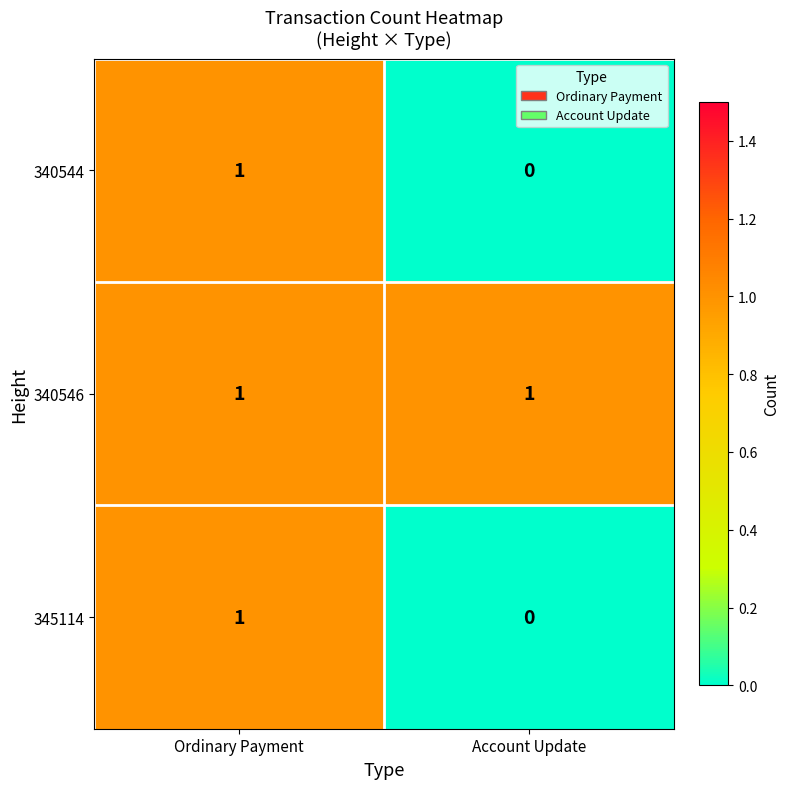

Reading left to right, transcribe all the data shown in this chart.

340544: Ordinary Payment=1	Account Update=0
340546: Ordinary Payment=1	Account Update=1
345114: Ordinary Payment=1	Account Update=0